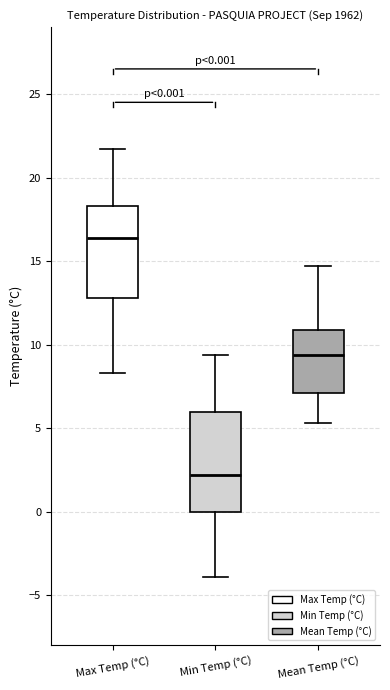

Which box has the highest median line?

Max Temp (°C)